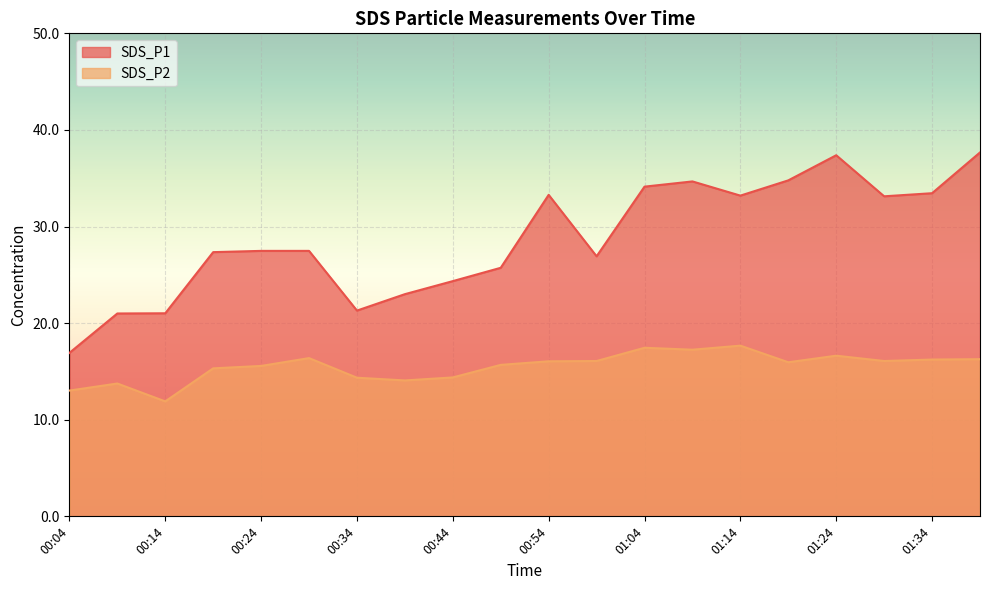

What is the average value of the SDS_P2 series?

15.5